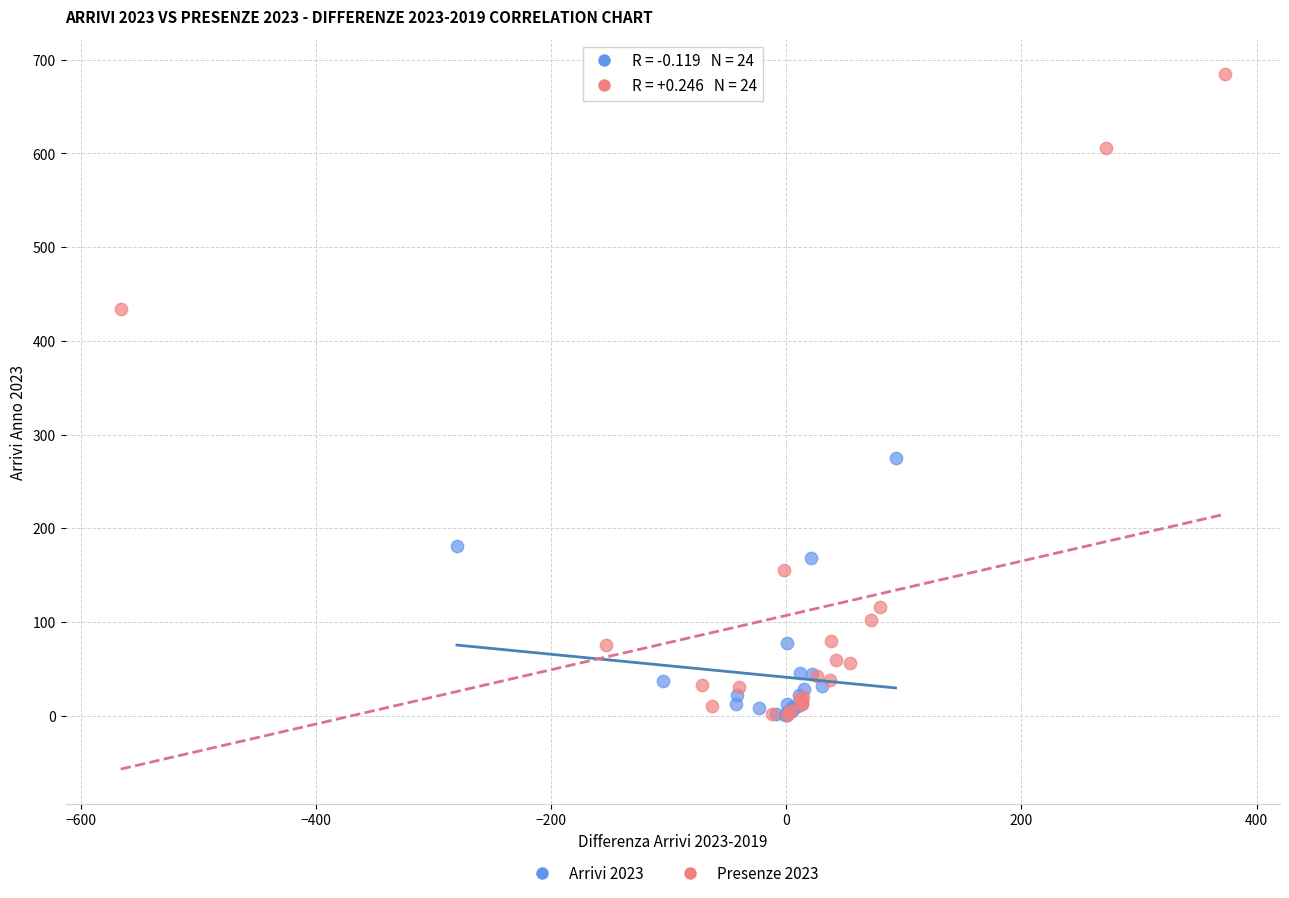

Which series has the largest Y range (max minus min)?

Presenze 2023